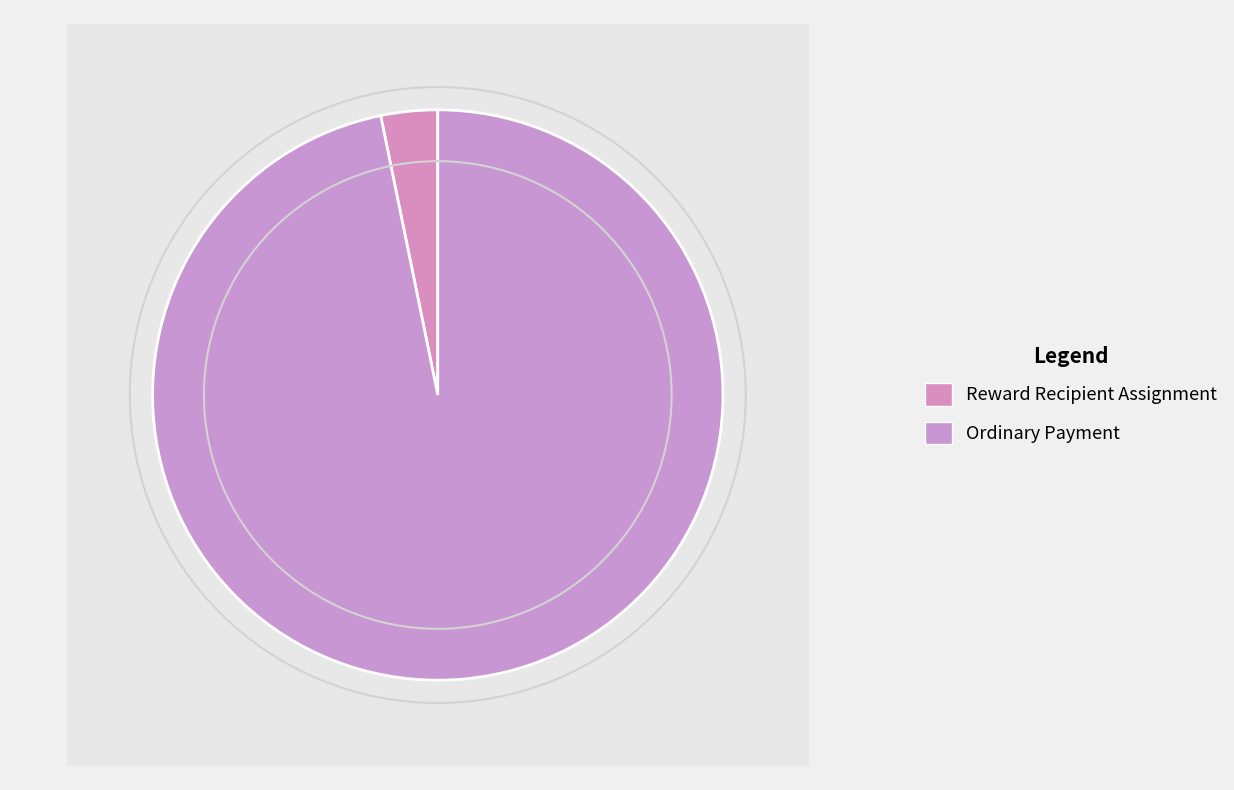

To the nearest percent, what is the average slice percentage?

50%